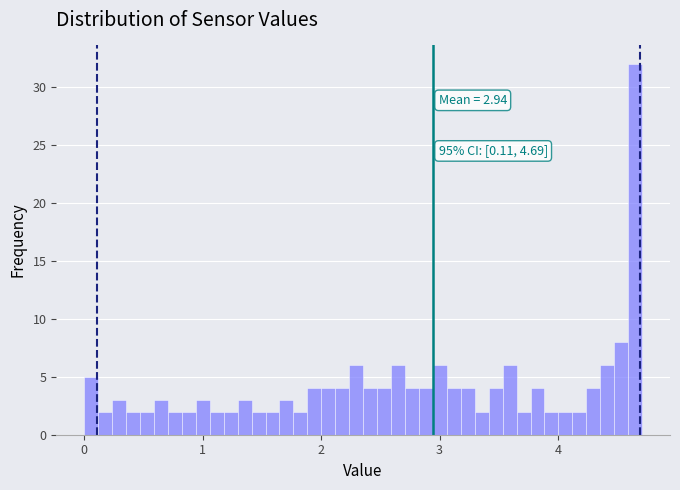

Around what value on the x-axis is the tallest bar? Give the approximate position of its centre, as read against the axis.

4.7